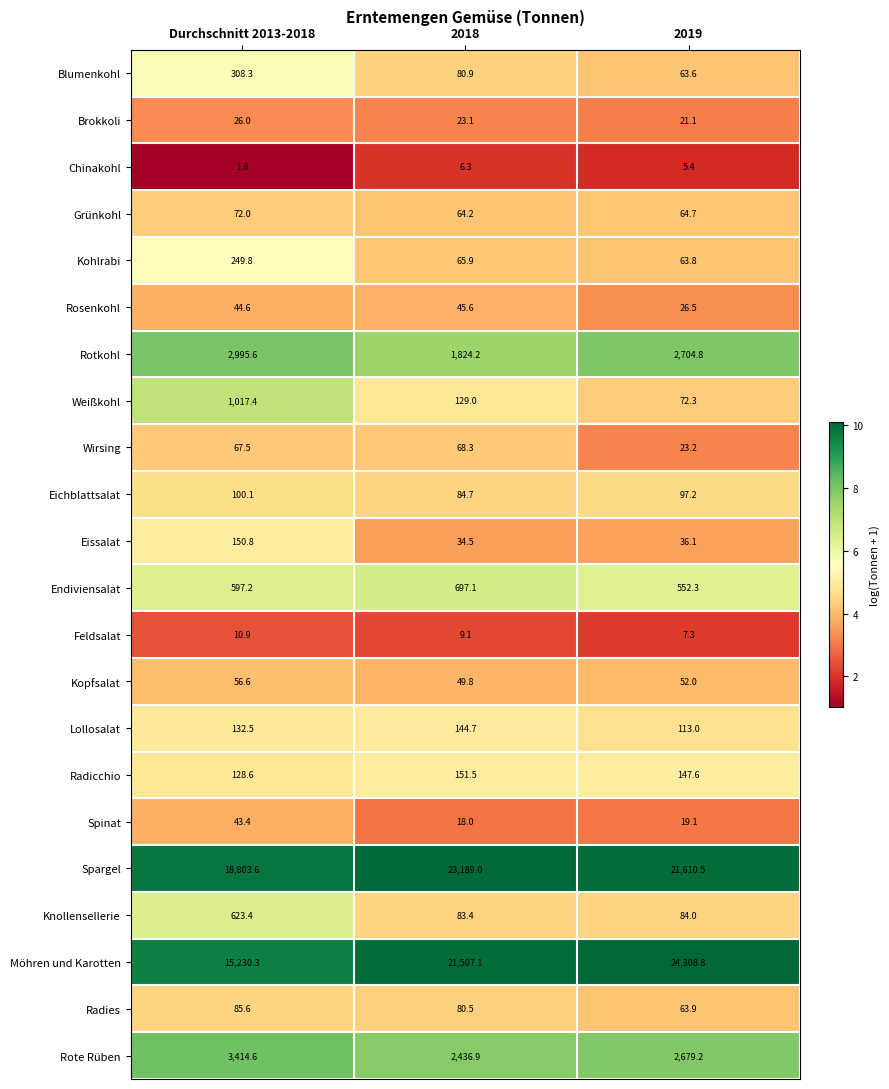

What is the sum of all Brokkoli values?

70.2